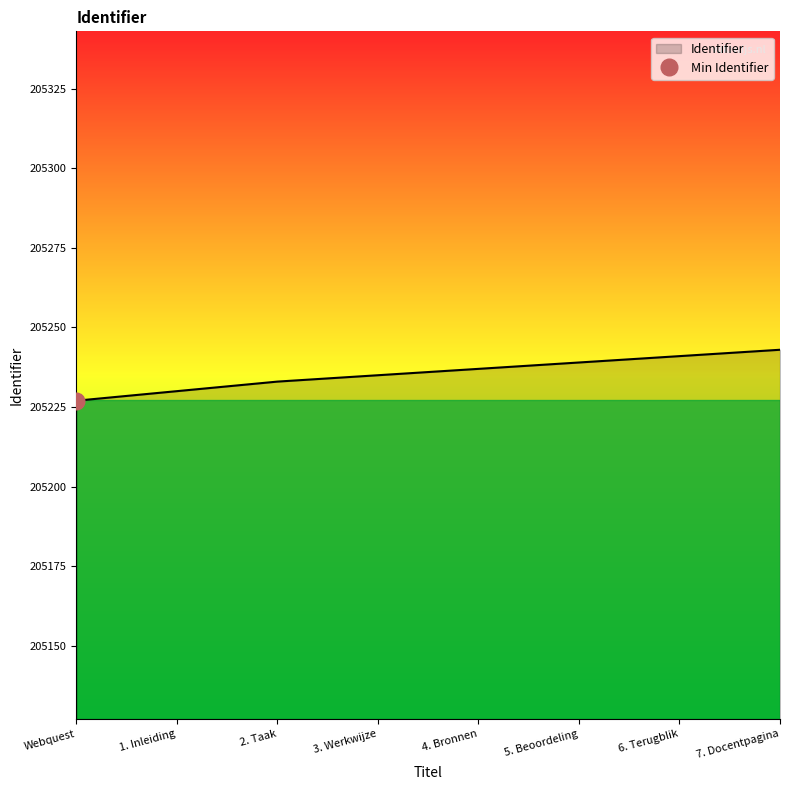

Does the chart display data point markers on the line(s)?

No